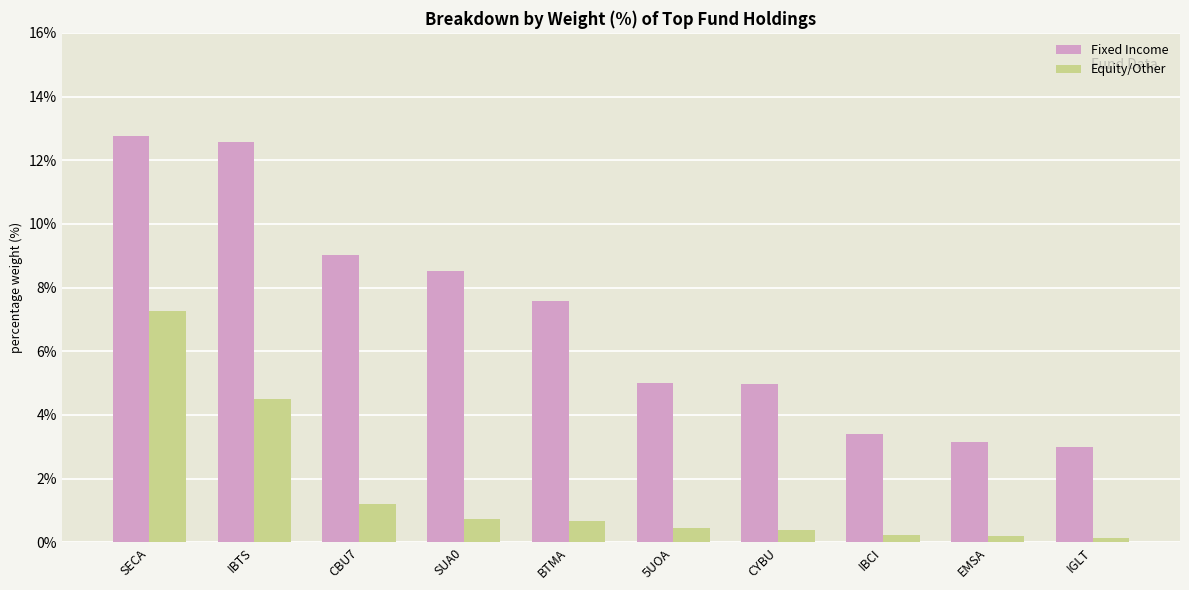

What is the label of the 10th bar from the right?

SECA